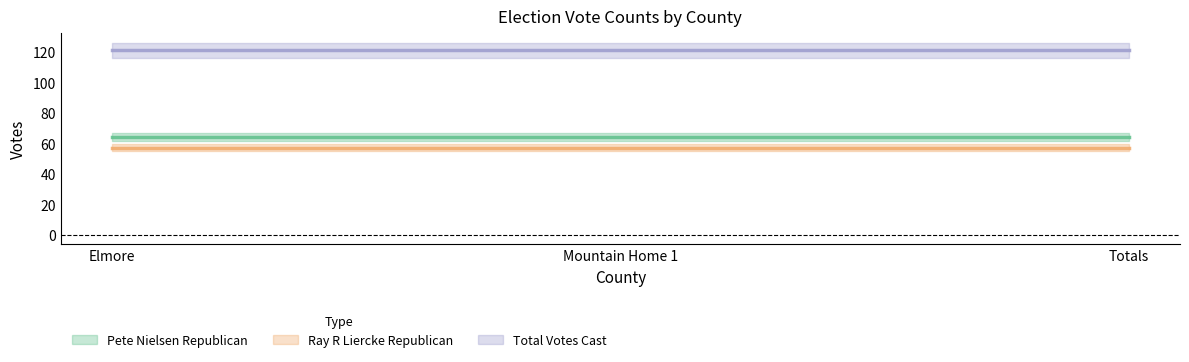

How many data points does each series have?

3